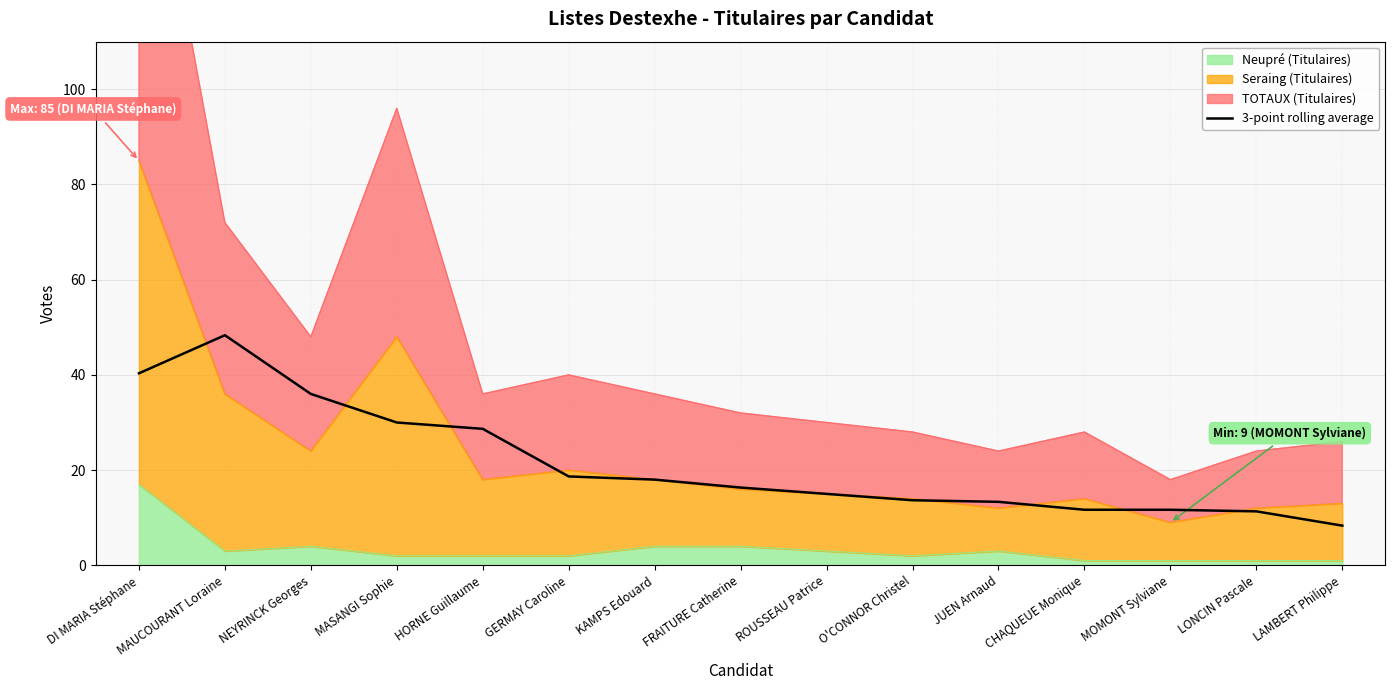

How many data points are above 16?

8